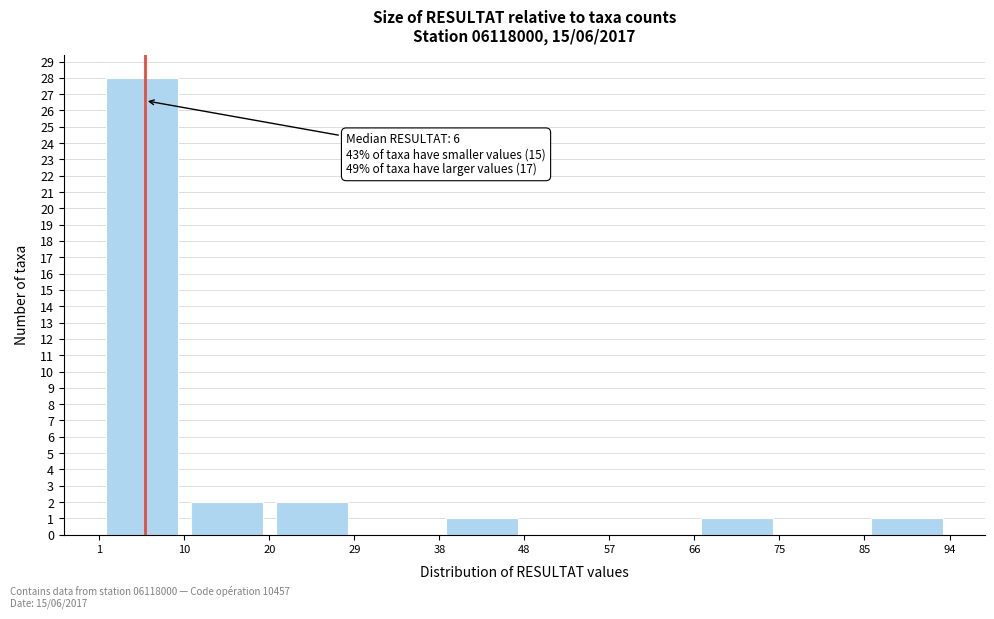

Over which range of the x-axis is the bar tallest?

1 to 10